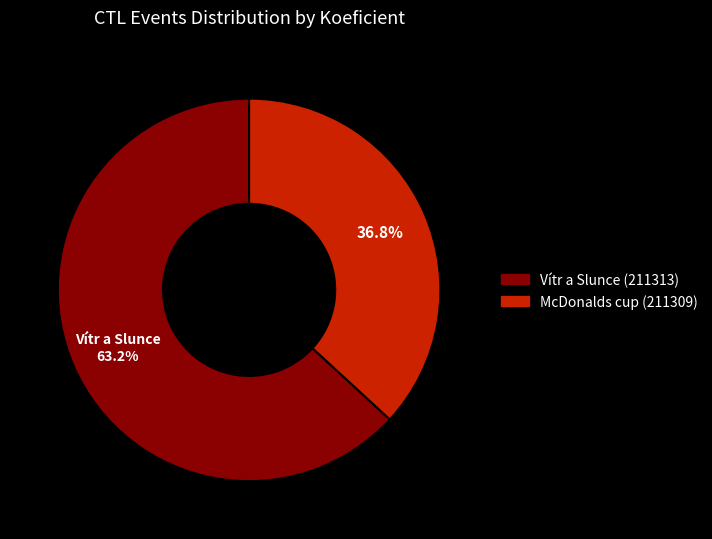

Rank the categories by value from lowest to highest.

McDonalds cup (211309), Vítr a Slunce (211313)